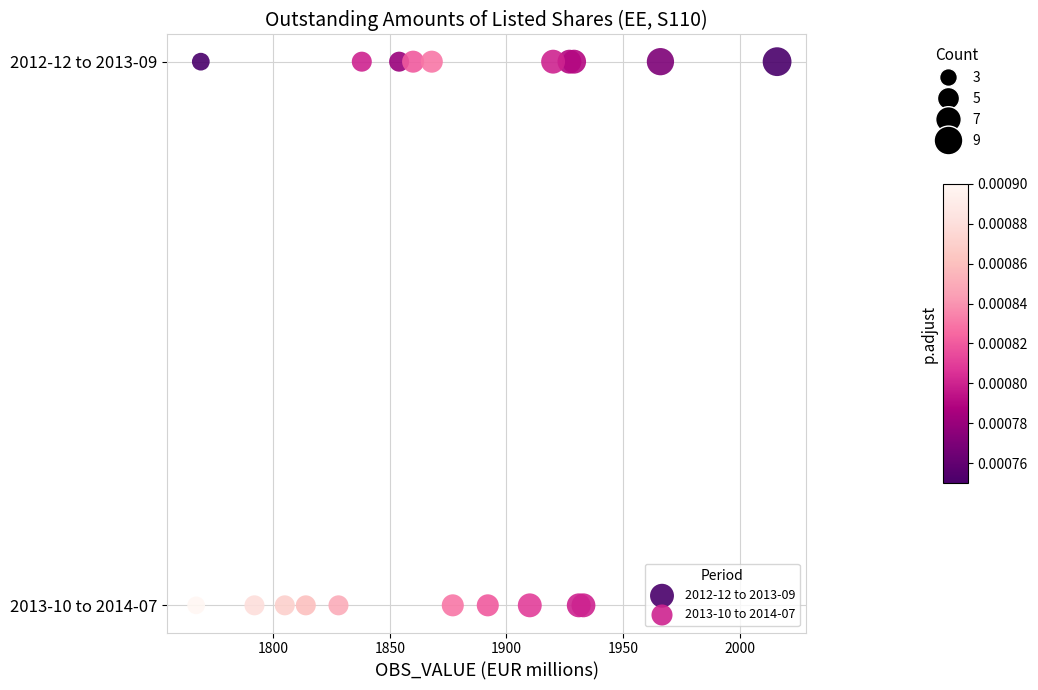

Which series contains the lowest Y value?

2013-10 to 2014-07